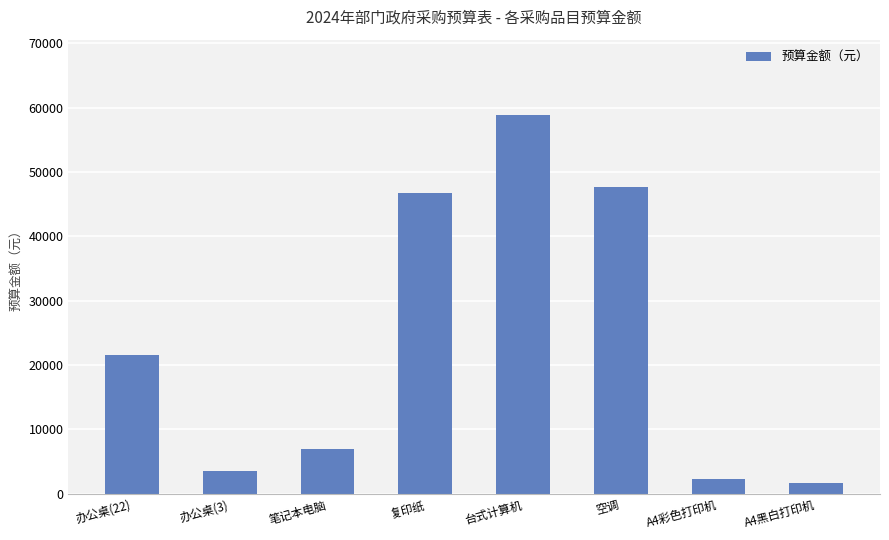

What is the label of the 2nd bar from the right?

A4彩色打印机